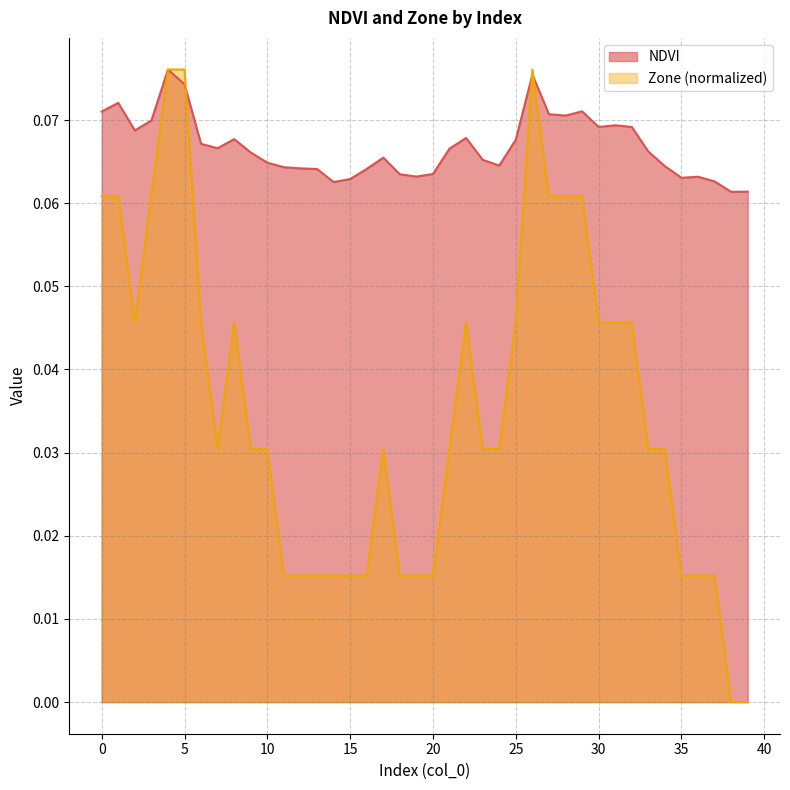

Which series has the widest spread of values?

Zone (normalized)